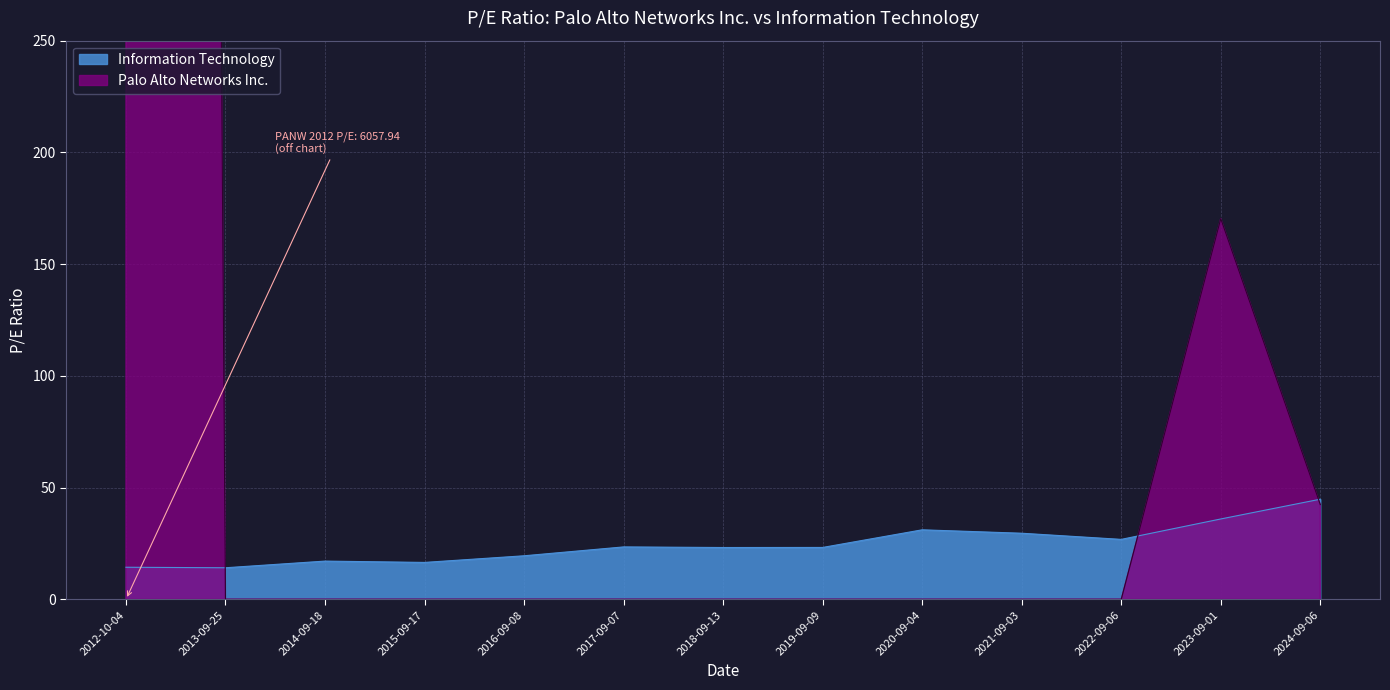

Where is the first local maximum for Information Technology?

2014-09-18